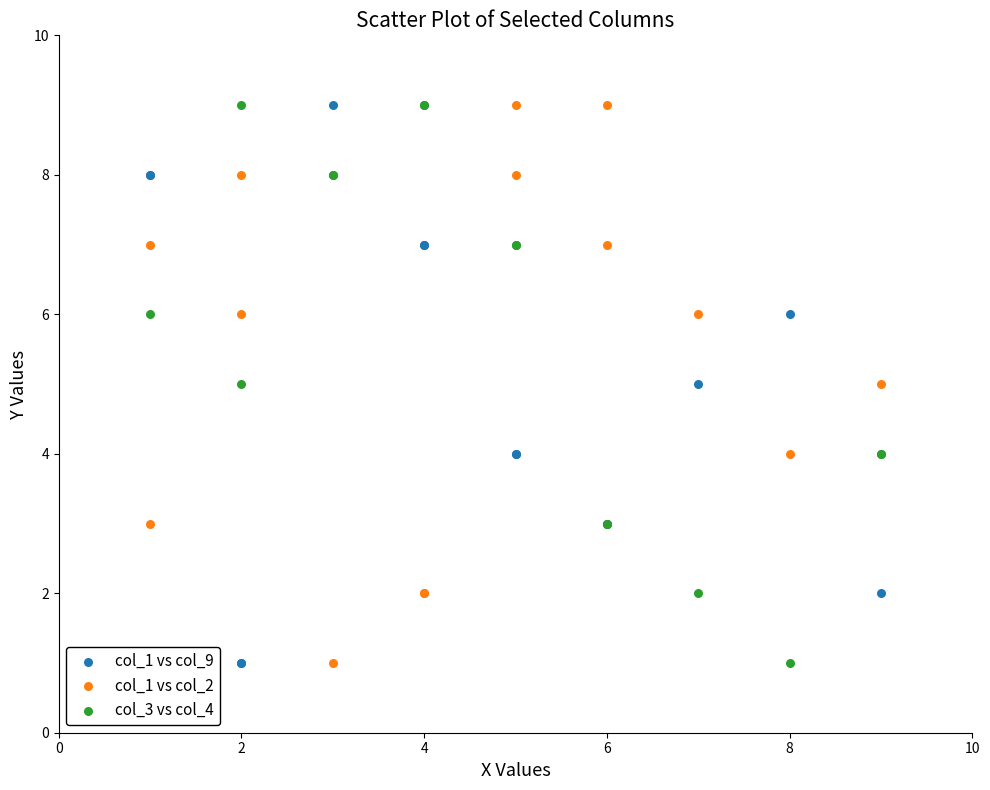

What are all the series names shown in the legend?

col_1 vs col_9, col_1 vs col_2, col_3 vs col_4